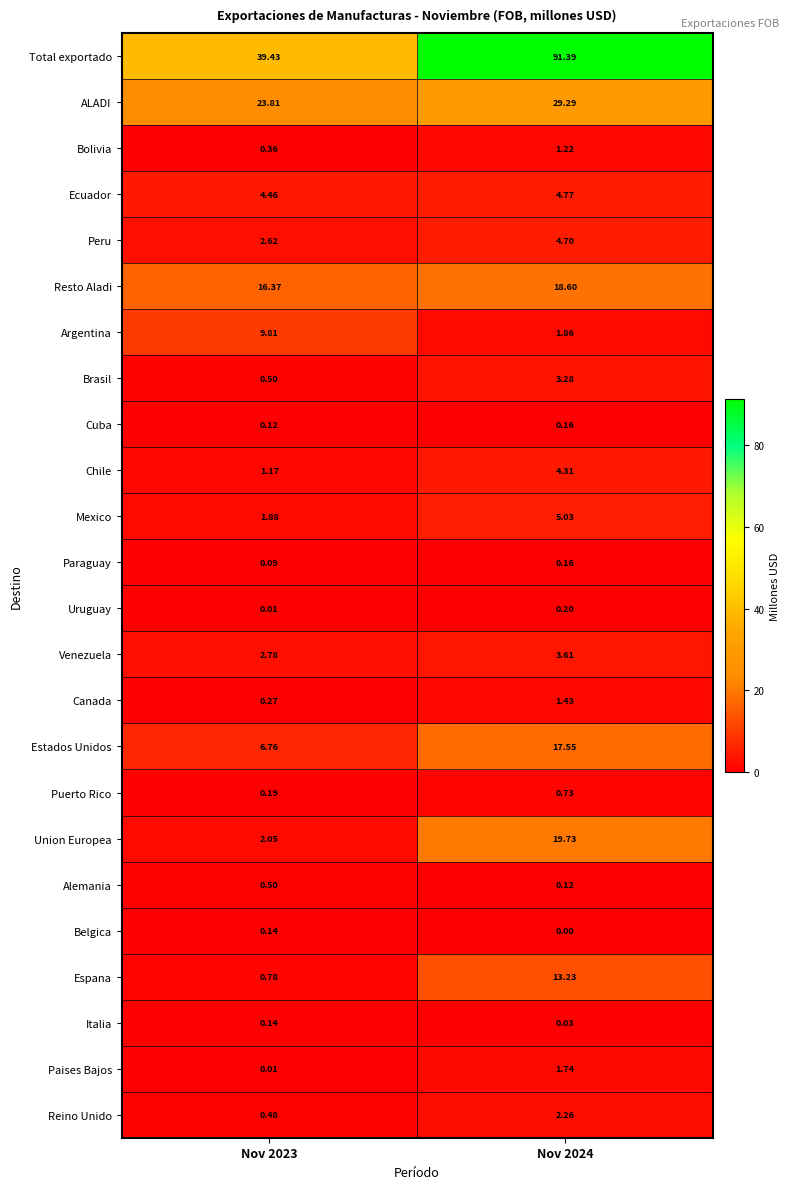

Which series has the largest total across all categories?

Total exportado